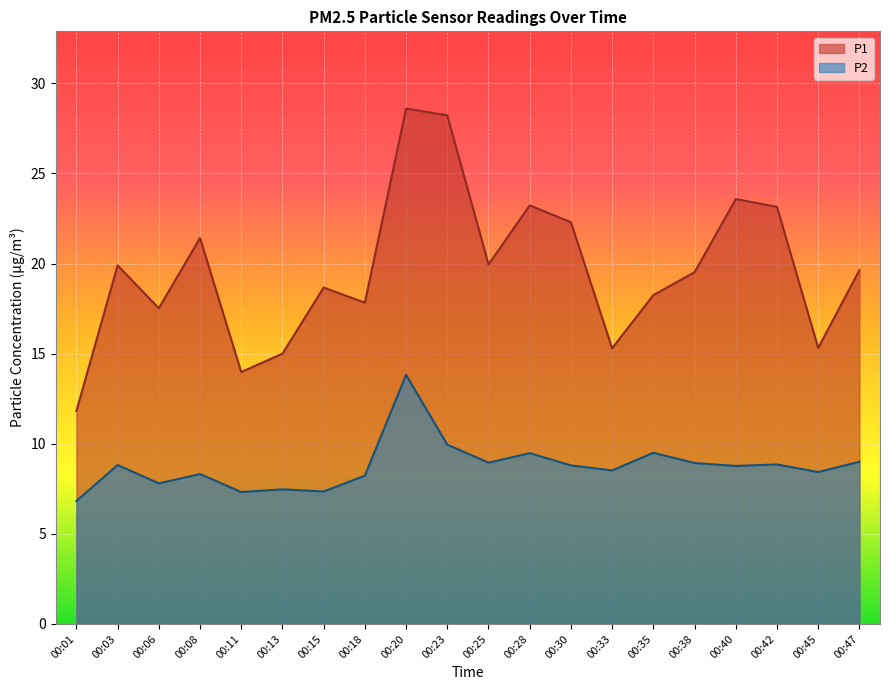

Between 00:15 and 00:20, which series saw the biggest shift?

P1